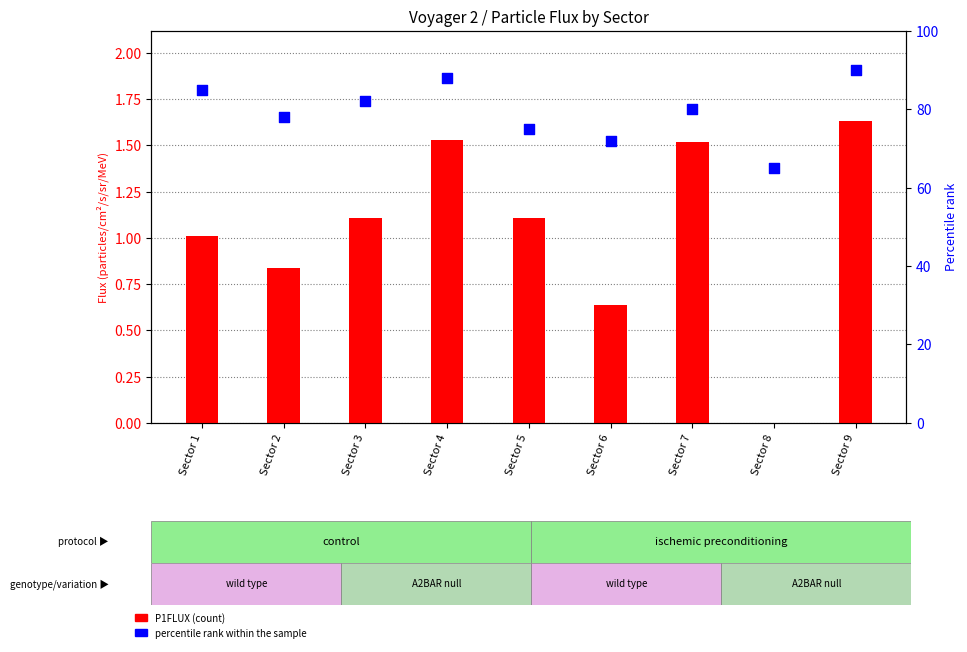

Which series contains the lowest Y value?

P1FLUX (count)